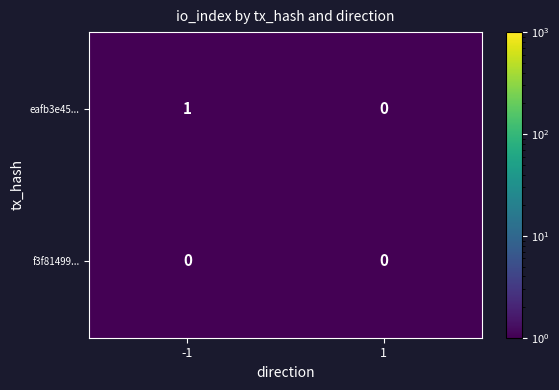

The value of eafb3e45... at -1 is 2. True or false?

False